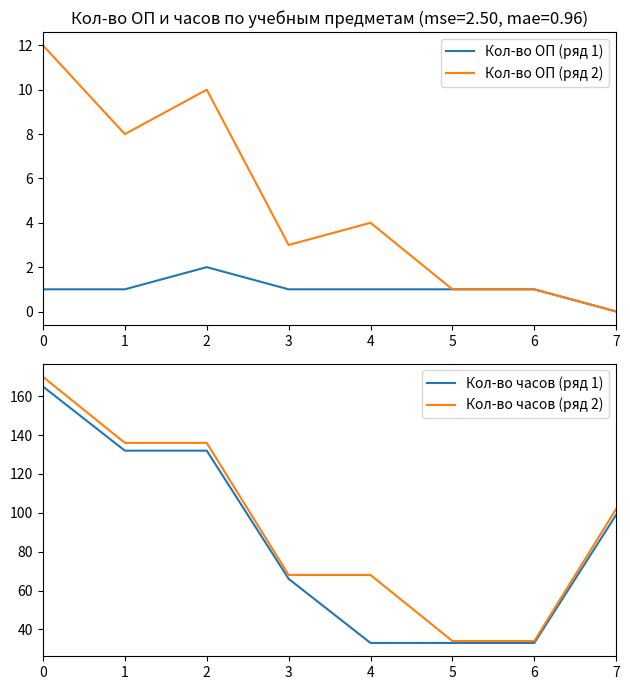

What is the sum of the Кол-во ОП (ряд 1) values at 5 and 6?

2